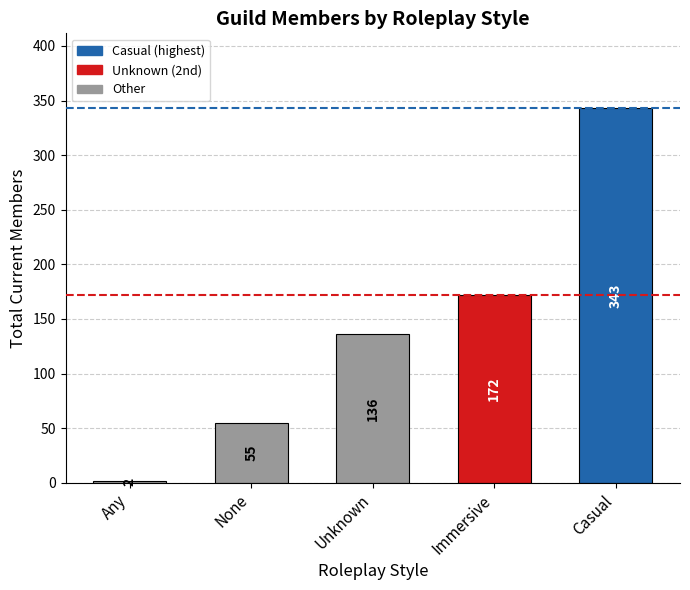

Are the bars grouped side by side (vs. stacked)?

No